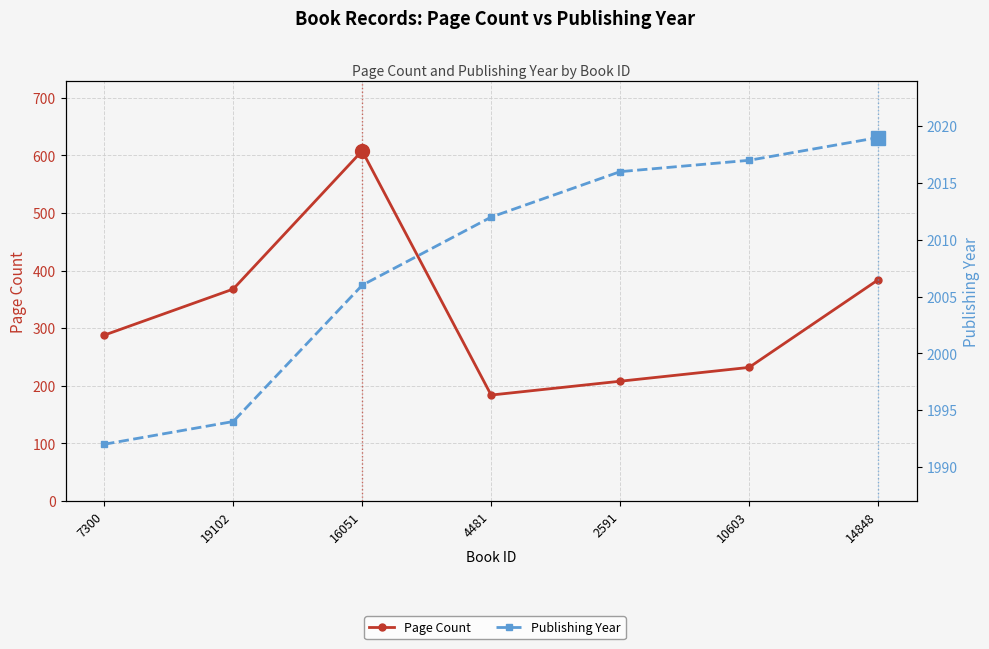

Reading left to right, extract all data points from this chart.

Page Count: 7300=288	19102=368	16051=608	4481=184	2591=208	10603=232	14848=384
Publishing Year: 7300=1992	19102=1994	16051=2006	4481=2012	2591=2016	10603=2017	14848=2019